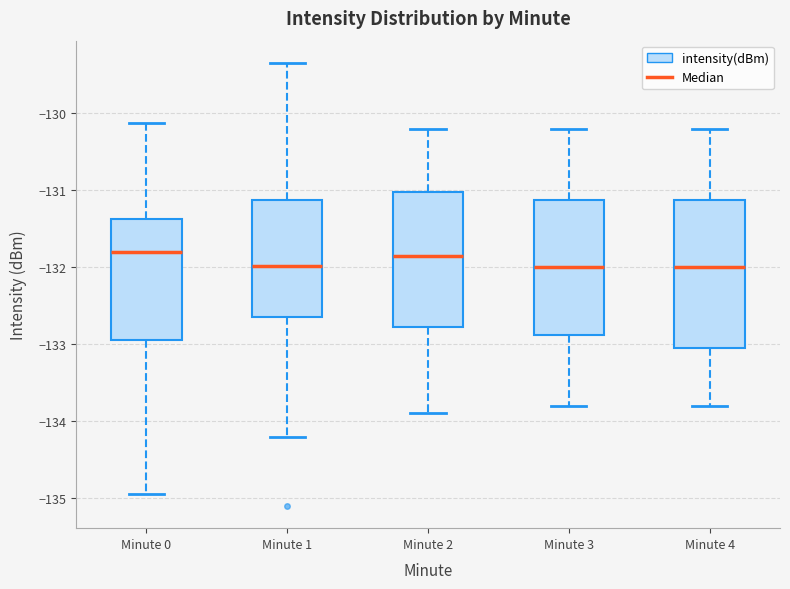

Where is the lower edge of the box for Minute 3 on the y-axis? The values are not printed on the chart, so give them approximately, as read against the axis.

-132.9